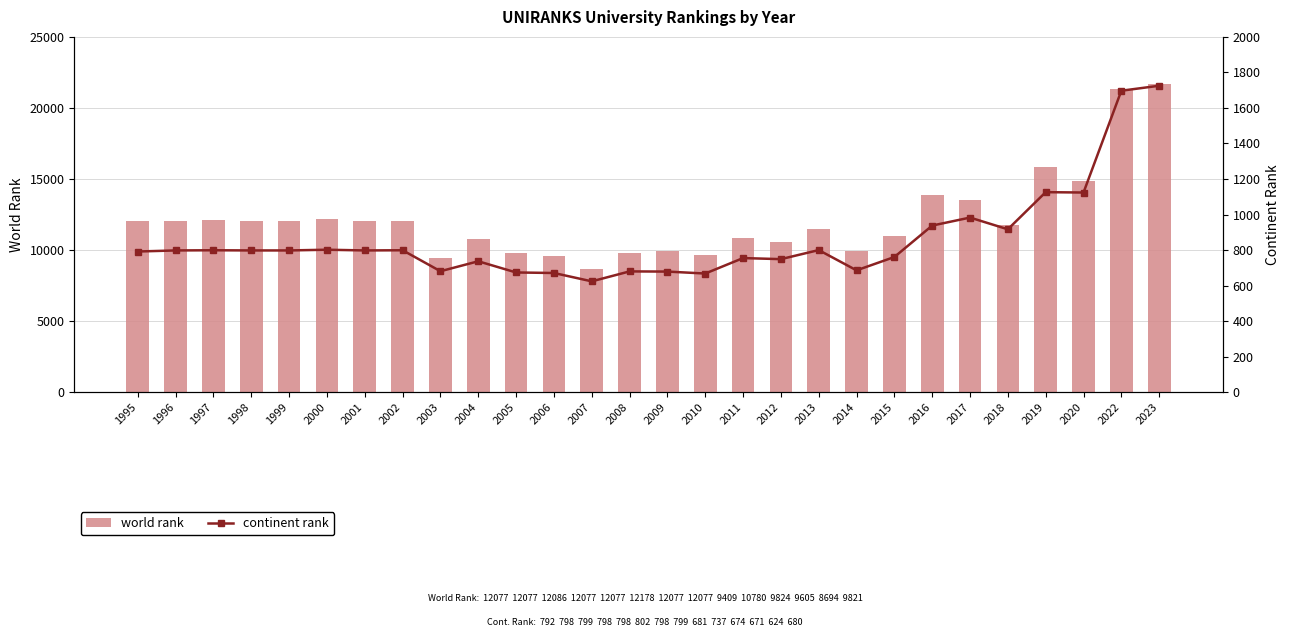

Rank the series at 2001 from lowest to highest value.

continent rank, world rank